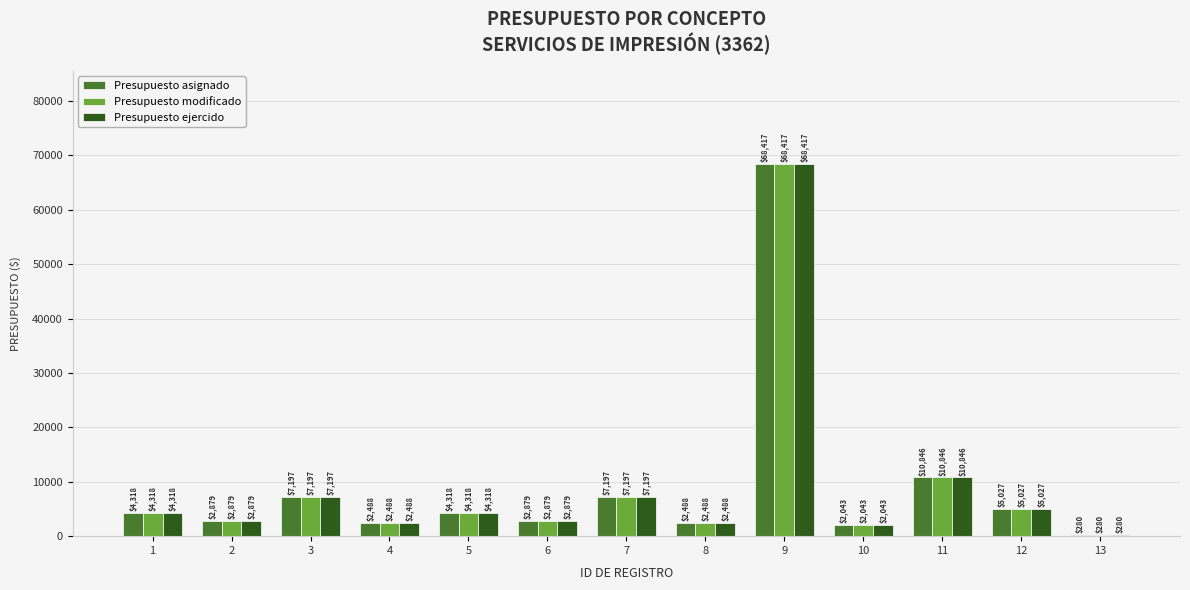

How many data points does each series have?

13